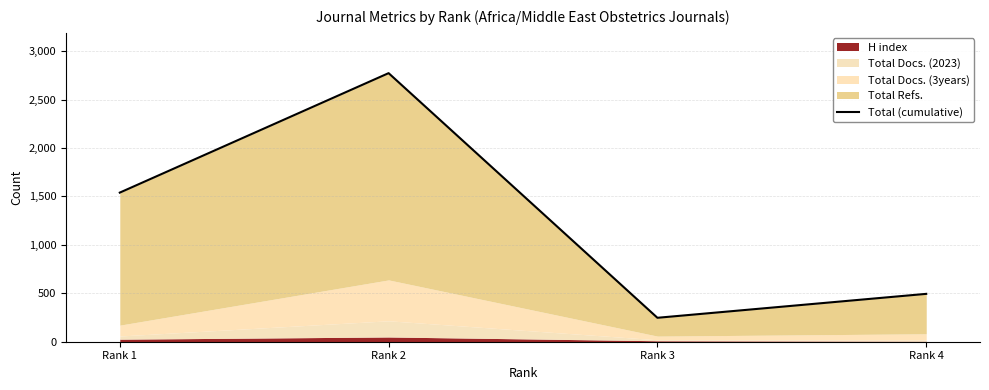

Rank the categories by value from highest to lowest.

Rank 2, Rank 1, Rank 4, Rank 3